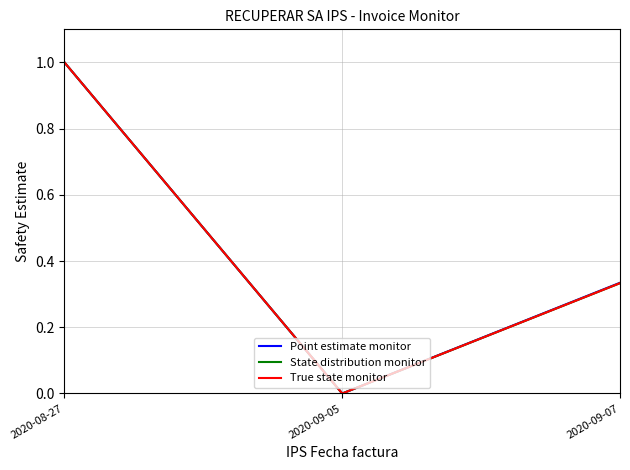

Does the chart have visible grid lines?

Yes